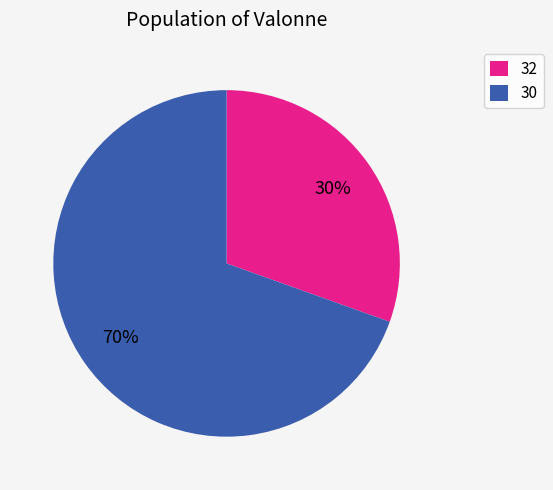

Is there a majority slice in this chart?

Yes